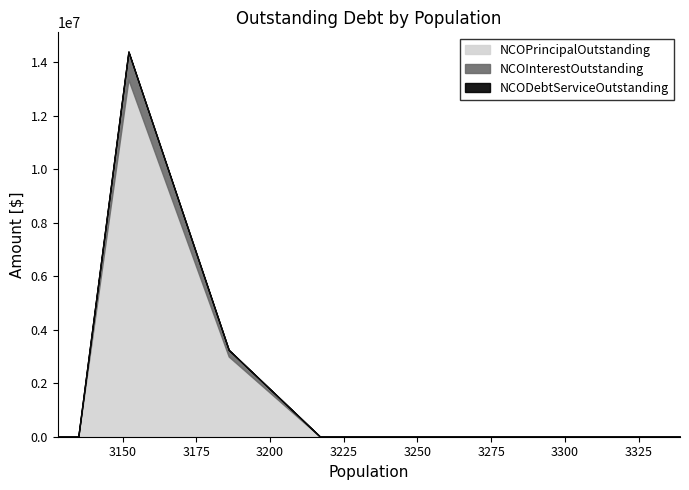

True or false: NCOPrincipalOutstanding has a value of 0.0 at Knox.

True